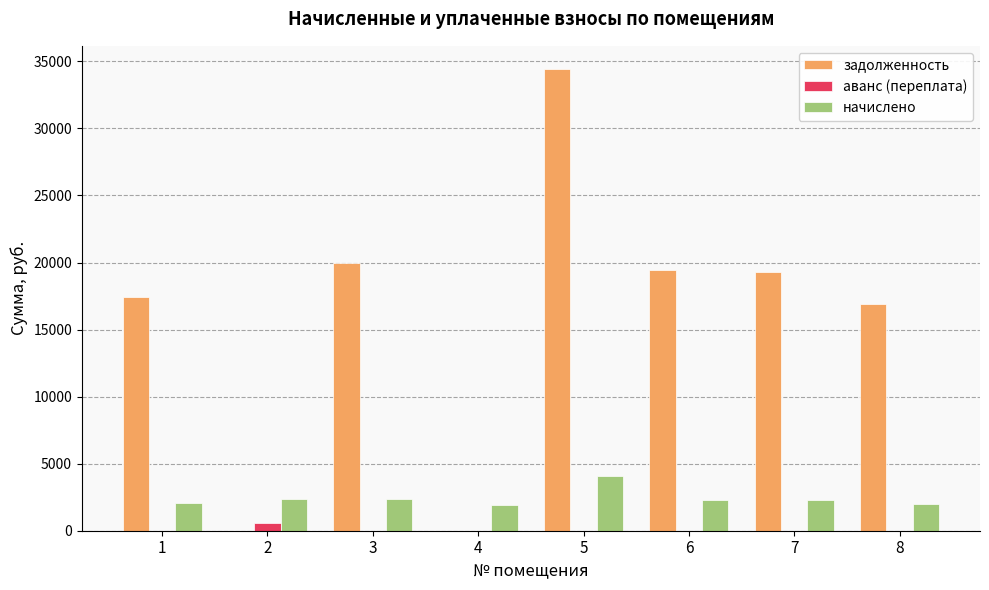

At which category is the sum across all series the highest?

5